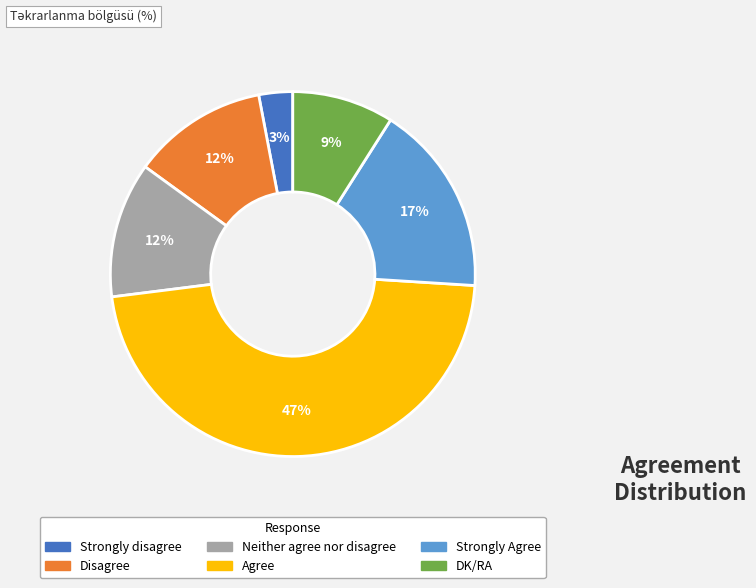

What is the ratio of the value at Agree to the value at Strongly Agree?

2.8